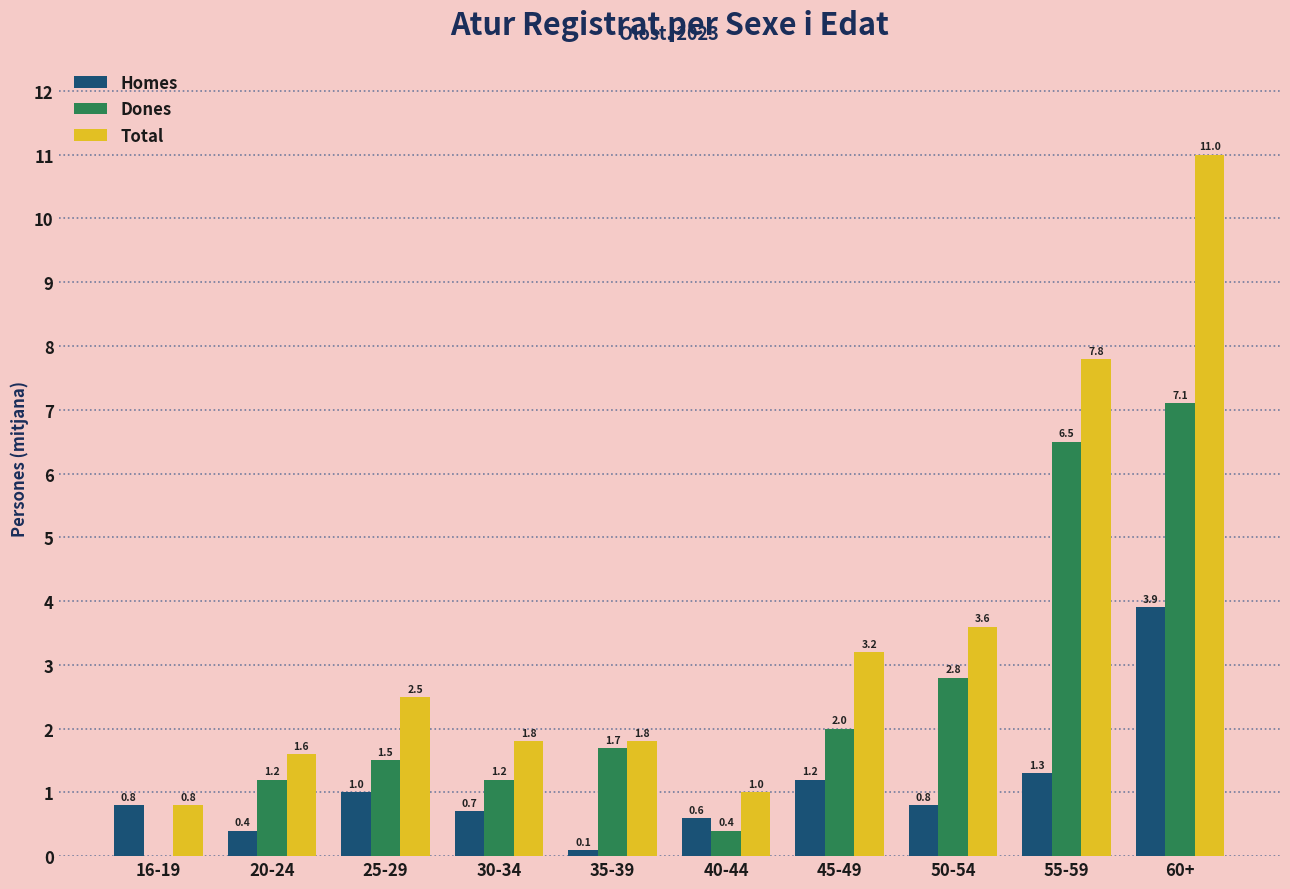

Between 20-24 and 25-29, which series saw the biggest shift?

Total